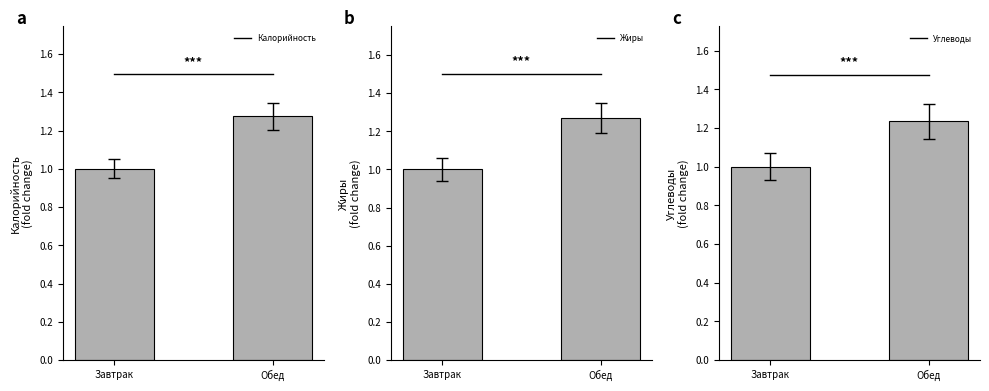

What is the highest value of the Калорийность series?

1.3